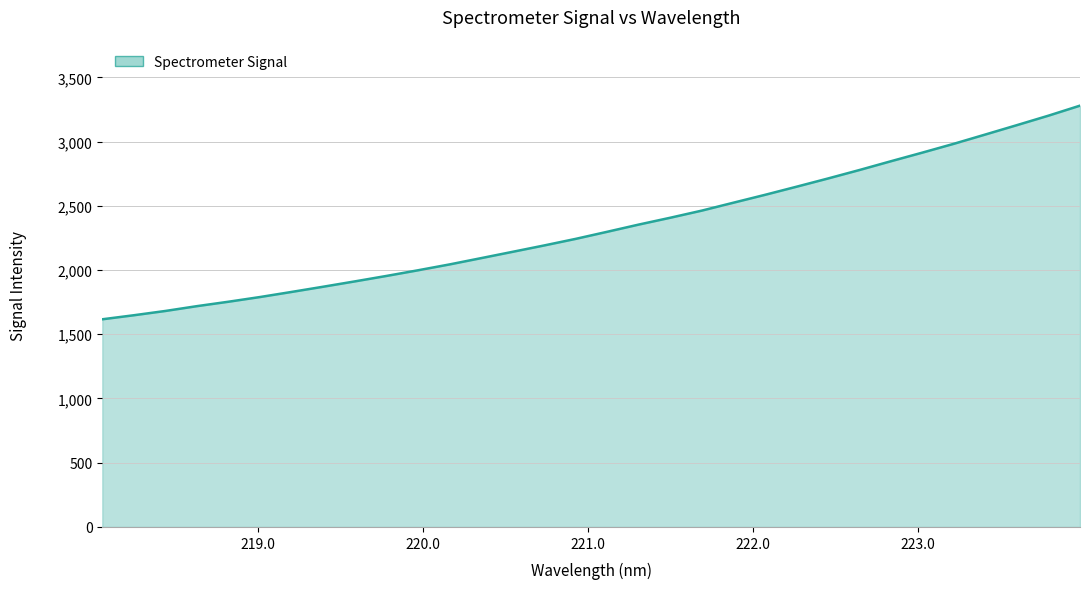

What is the smallest value displayed?

1616.5